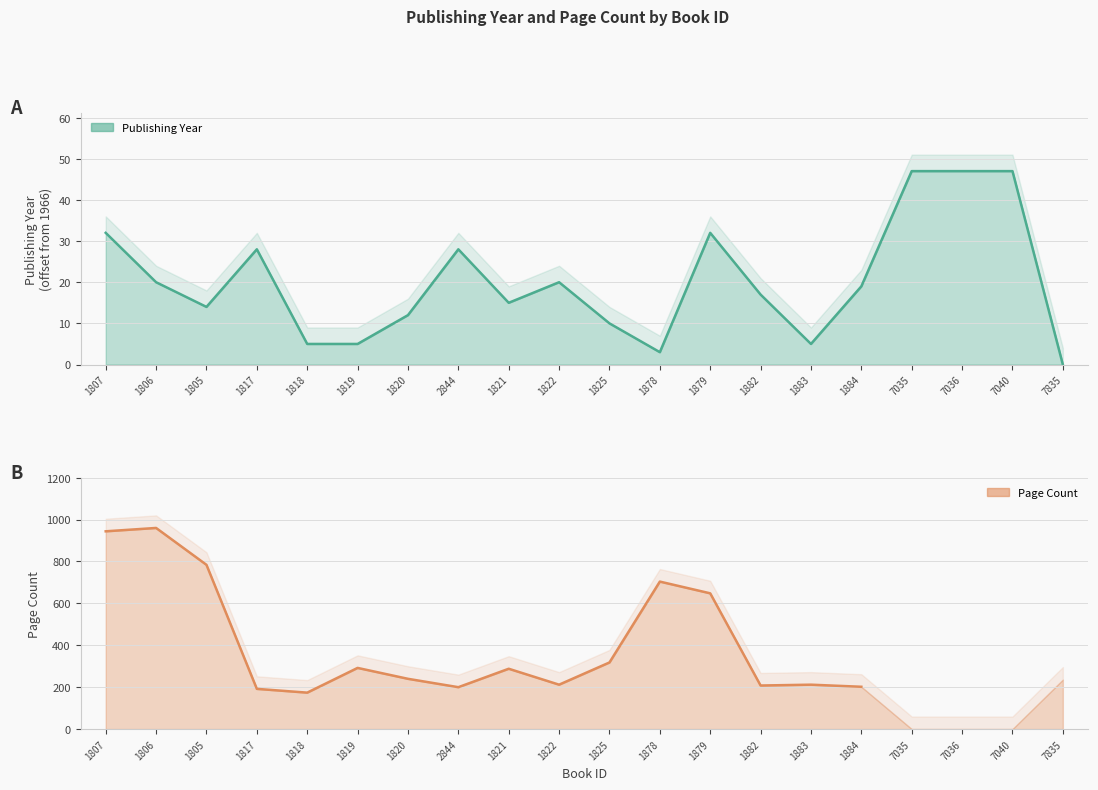

True or false: Publishing Year (offset from min) and Page Count intersect in this chart.

False